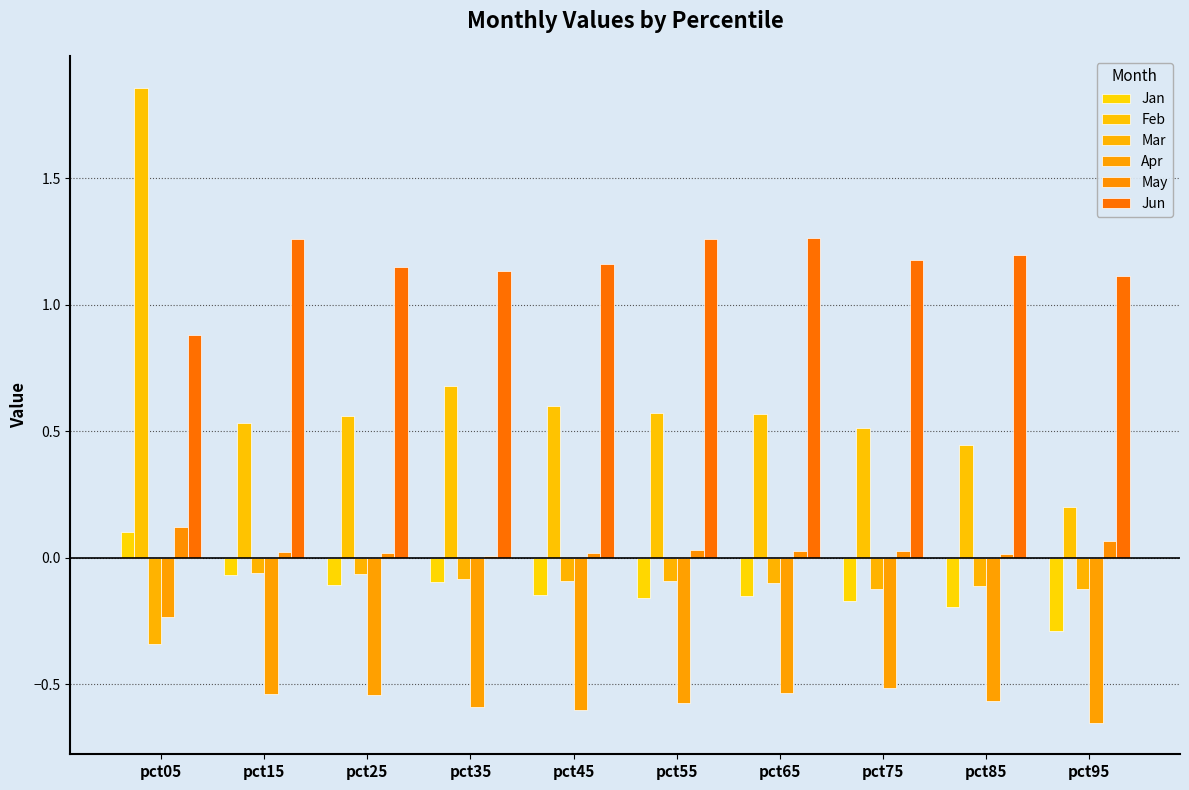

At how many categories does at least one series exceed 0?

10